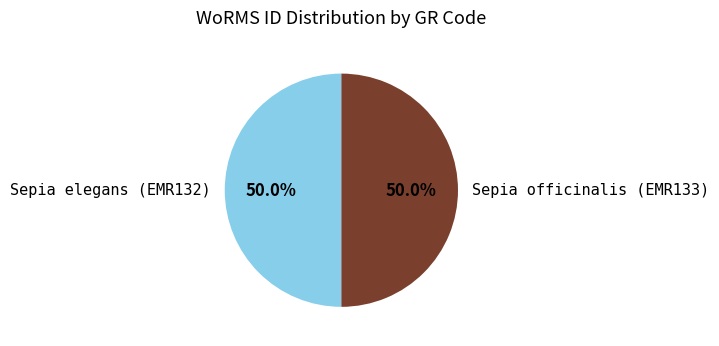

Combined, do Sepia elegans (EMR132) and Sepia officinalis (EMR133) account for over 50%?

Yes